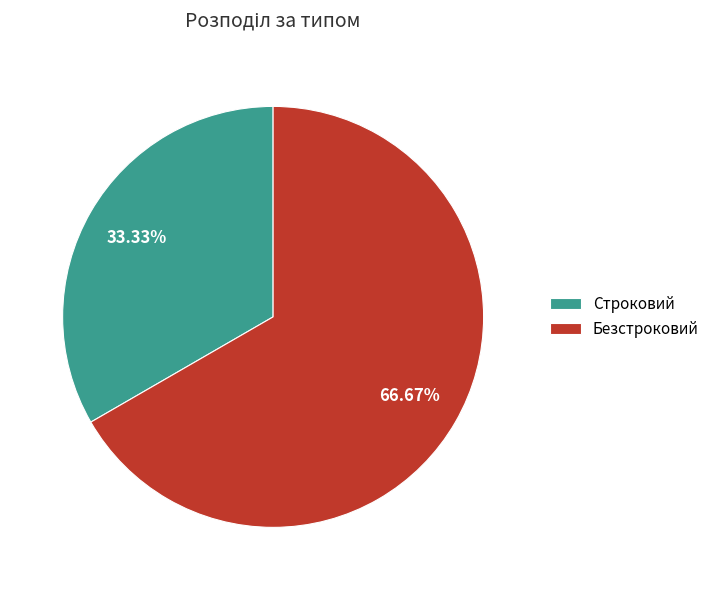

How many segments does this pie chart have?

2